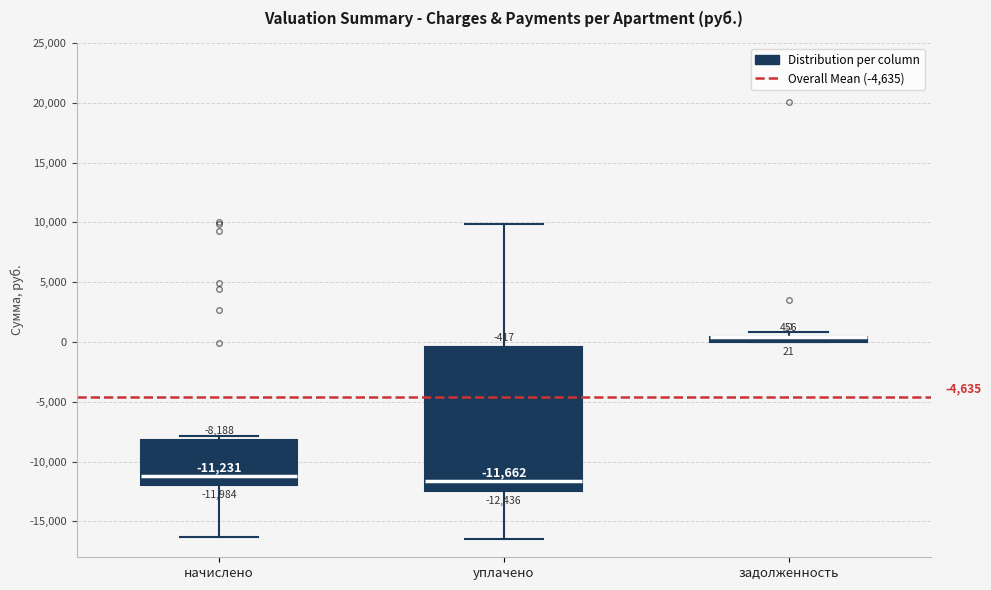

Which box is the tallest, from its lower edge to its upper edge?

уплачено